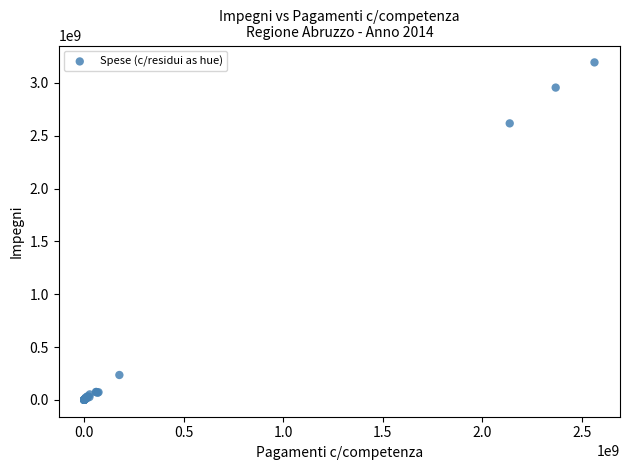

What Y value in the scatter plot is closest to 1597045863?

2617020231